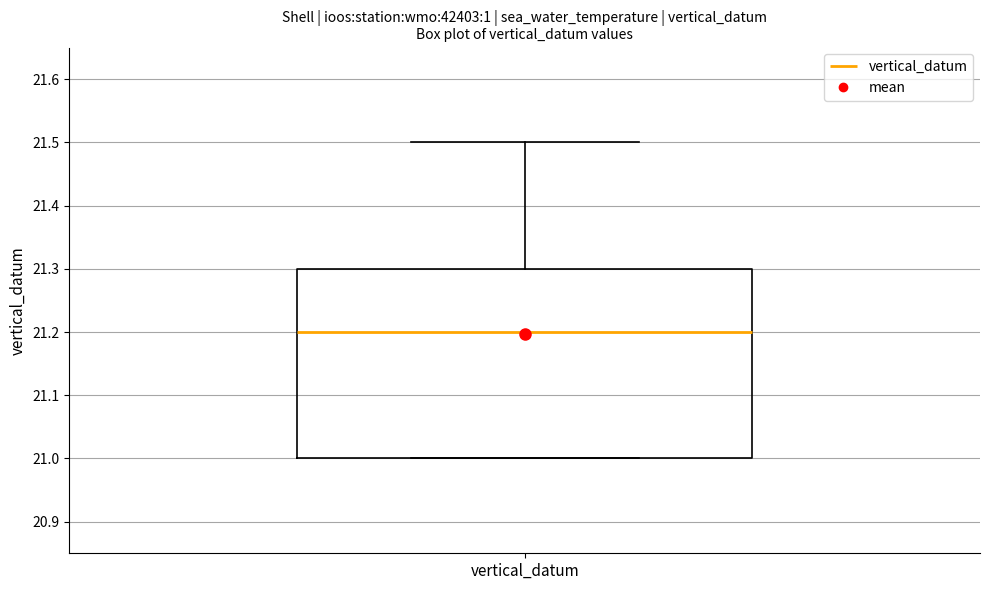

Transcribe this box plot: give where the median line is, the range the box spans, and where the two whiskers end, as read against the y-axis. The values are not printed on the chart, so give them approximately, as read against the axis.

median 21.2, box 21.0 to 21.3, whiskers 21.0 to 21.5